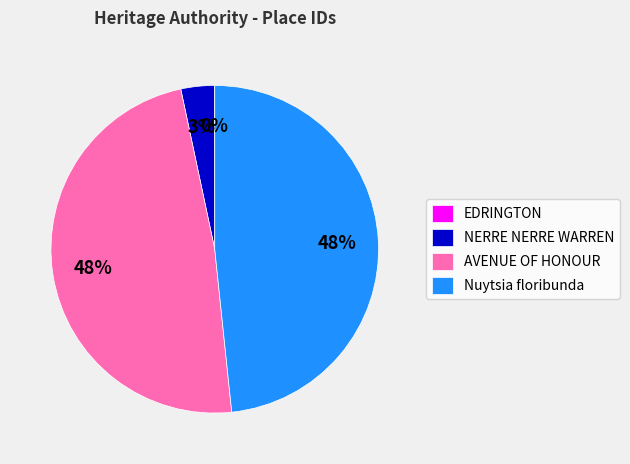

To the nearest percent, what portion does AVENUE OF HONOUR represent?

48%